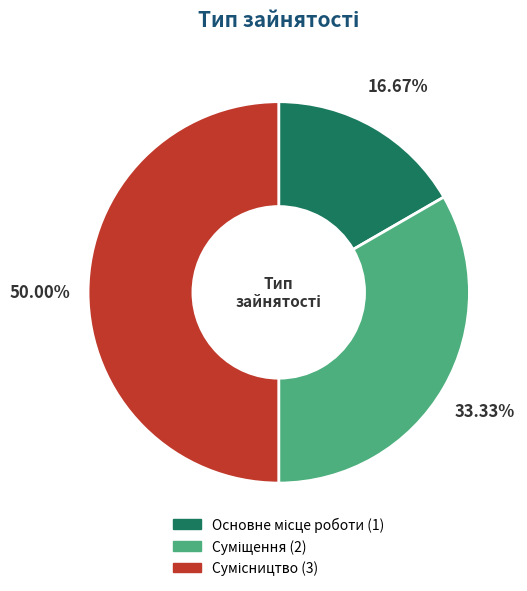

Count the number of slices in the pie.

3